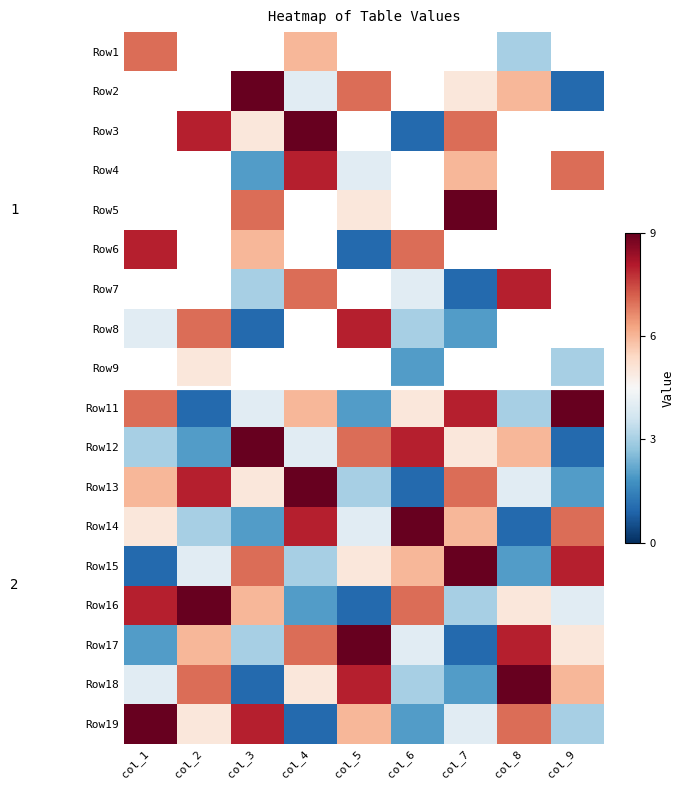

What is the sum of all Row13 values?

45.0